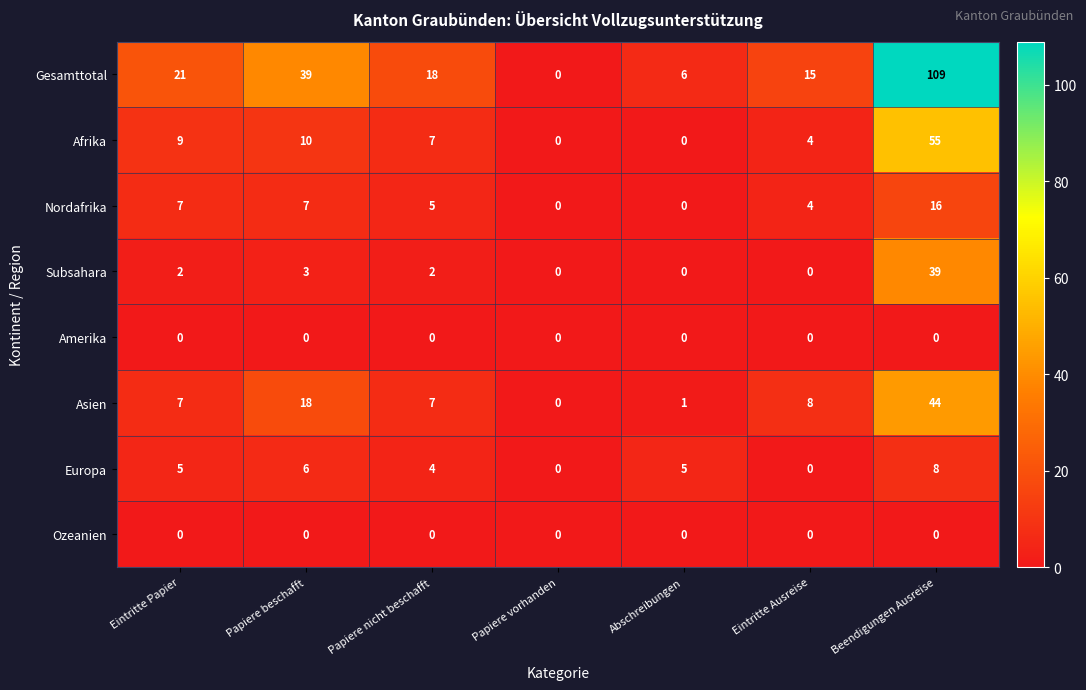

Which series has the widest spread of values?

Gesamttotal